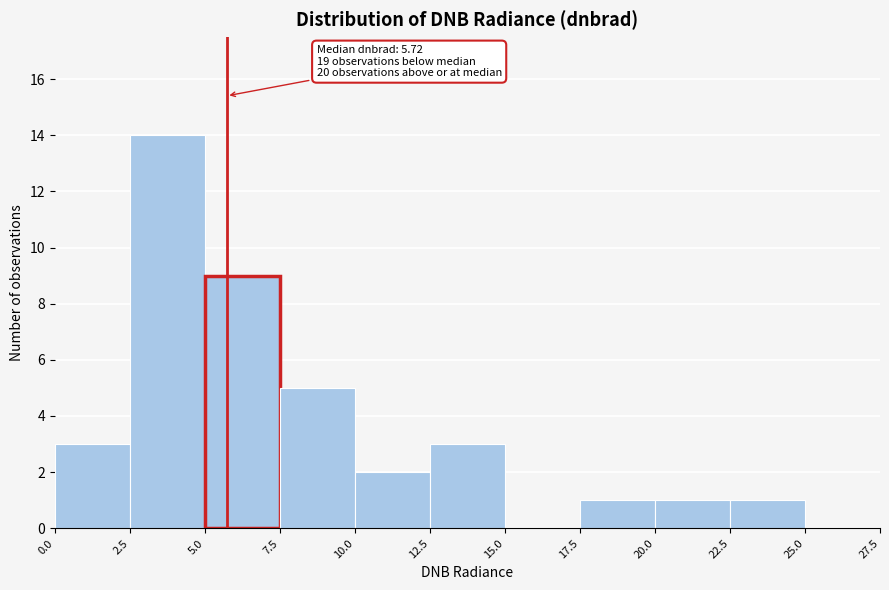

Over which range of the x-axis is the bar tallest?

2.5 to 5.0